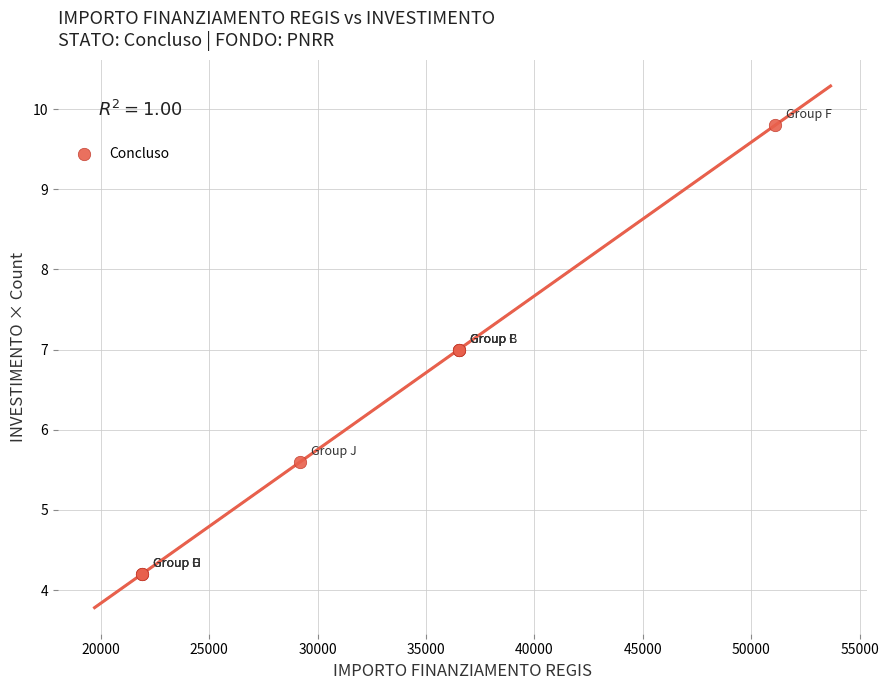

What Y value in the scatter plot is closest to 6?

5.6